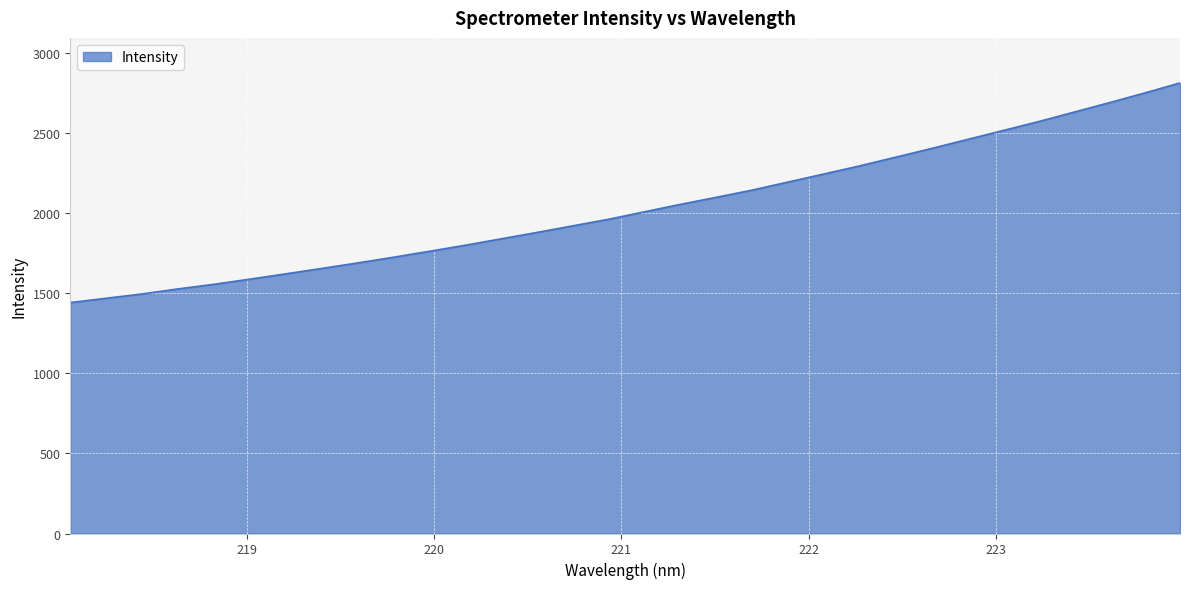

What is the greatest value displayed?

2815.5